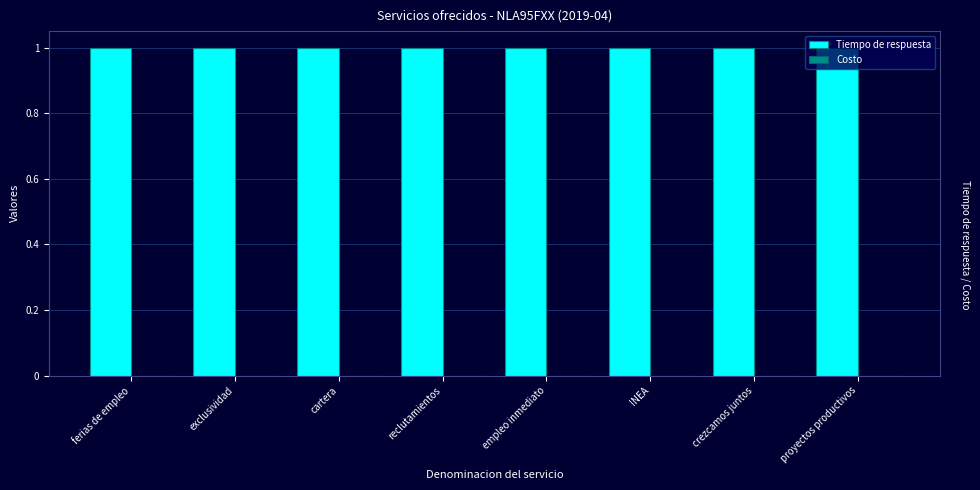

What is the average value of the Tiempo de respuesta series?

1